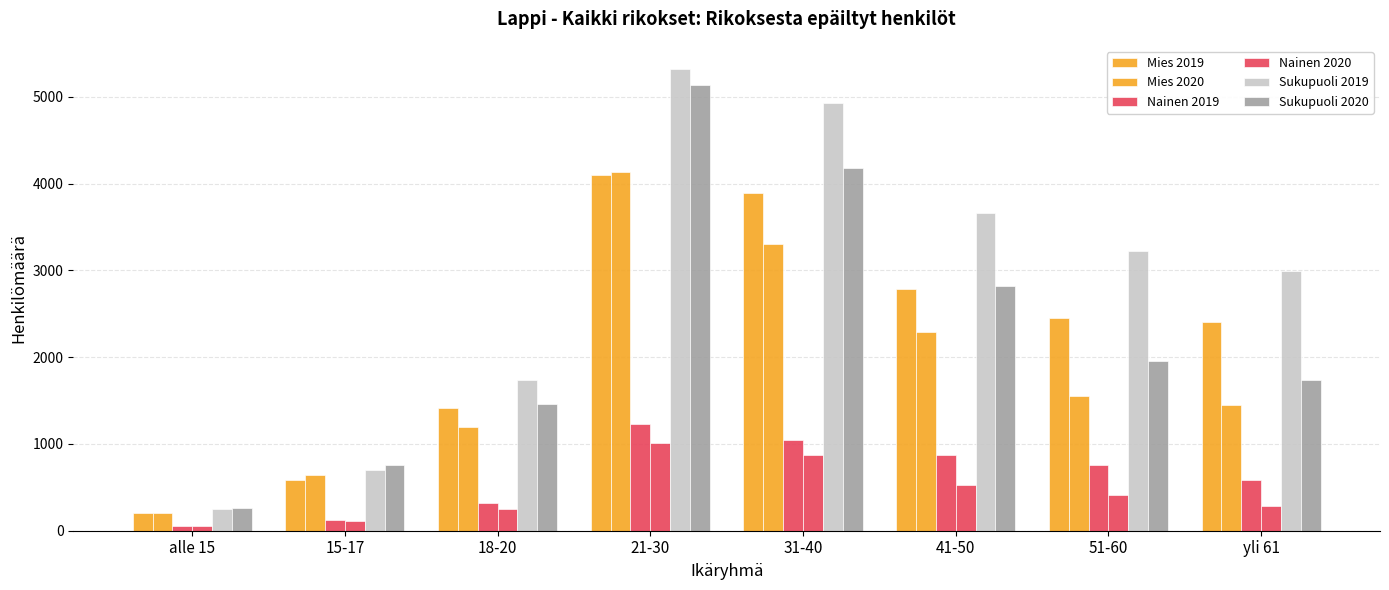

Read the Mies 2019 value at 21-30.

4096